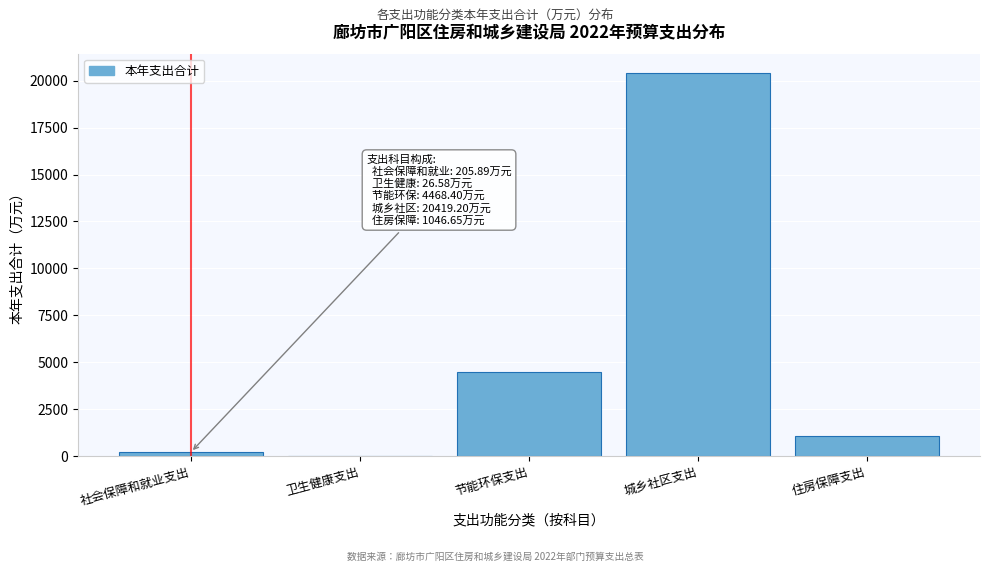

Reading right to left, list all the values displayed in this chart.

住房保障支出=1046.7	城乡社区支出=20419.2	节能环保支出=4468.4	卫生健康支出=26.6	社会保障和就业支出=205.9